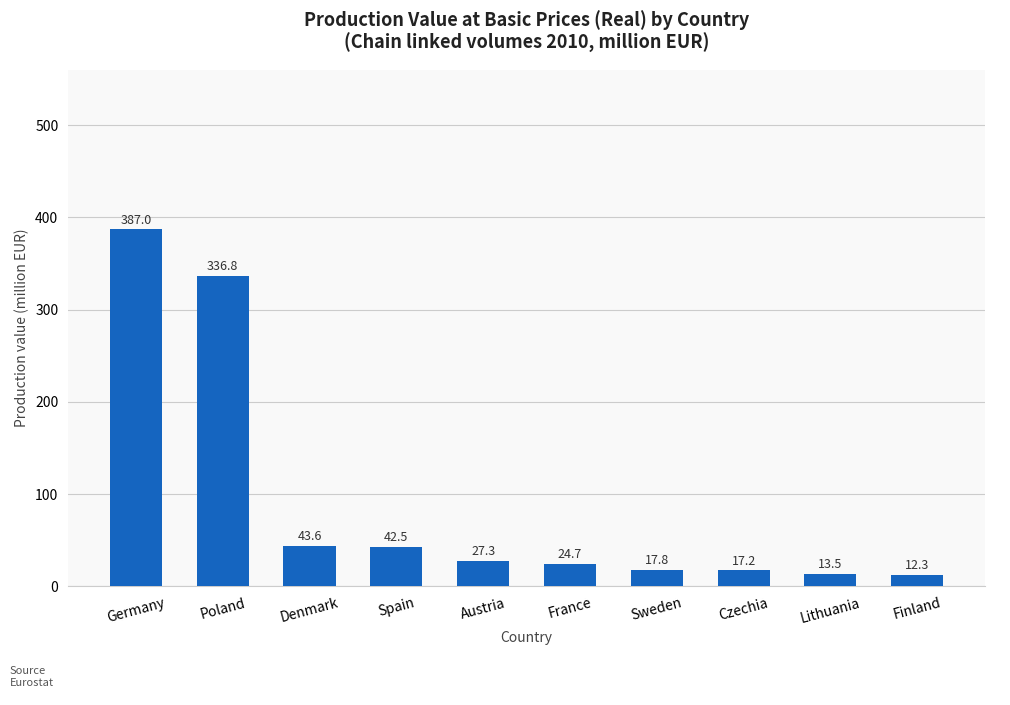

Reading left to right, extract all data points from this chart.

Germany=387.0	Poland=336.8	Denmark=43.6	Spain=42.5	Austria=27.3	France=24.7	Sweden=17.8	Czechia=17.2	Lithuania=13.5	Finland=12.3